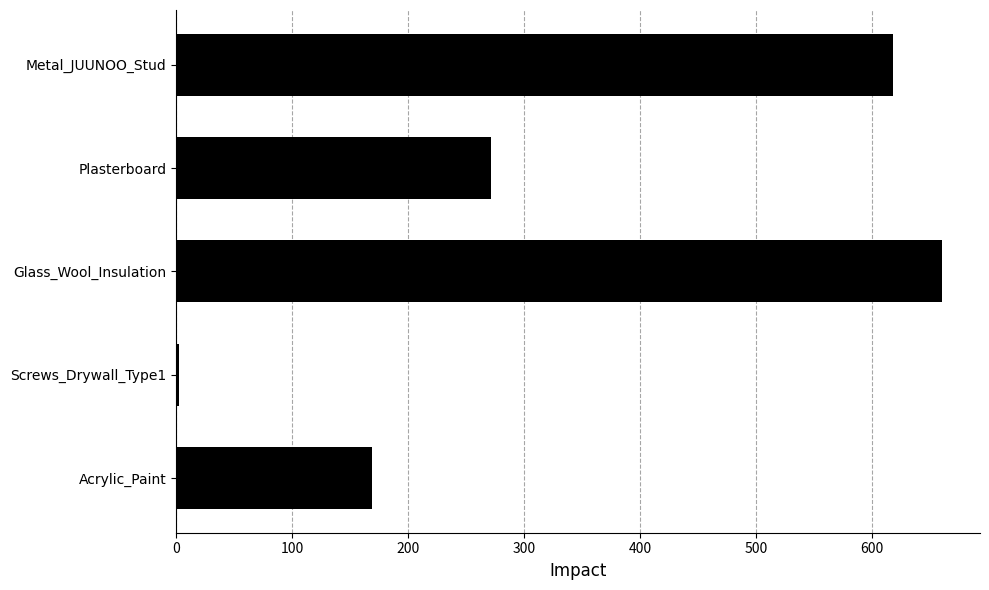

Between Acrylic_Paint and Glass_Wool_Insulation, which is larger?

Glass_Wool_Insulation